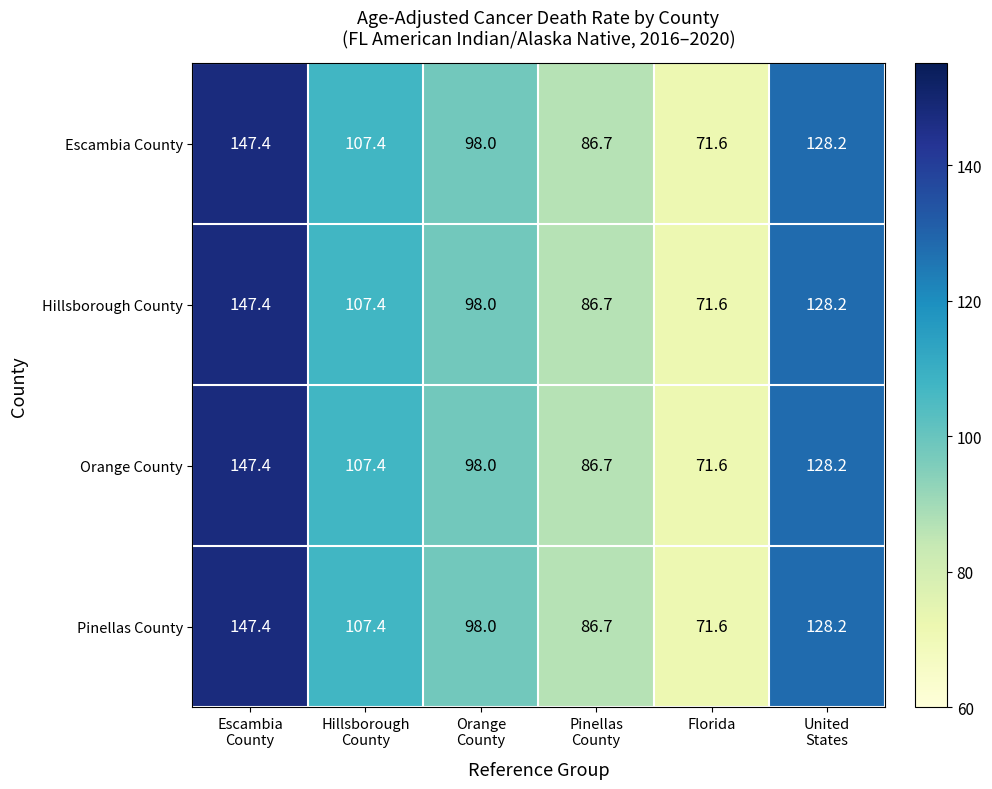

Is it true that Escambia County equals 71.6 at Florida?

True